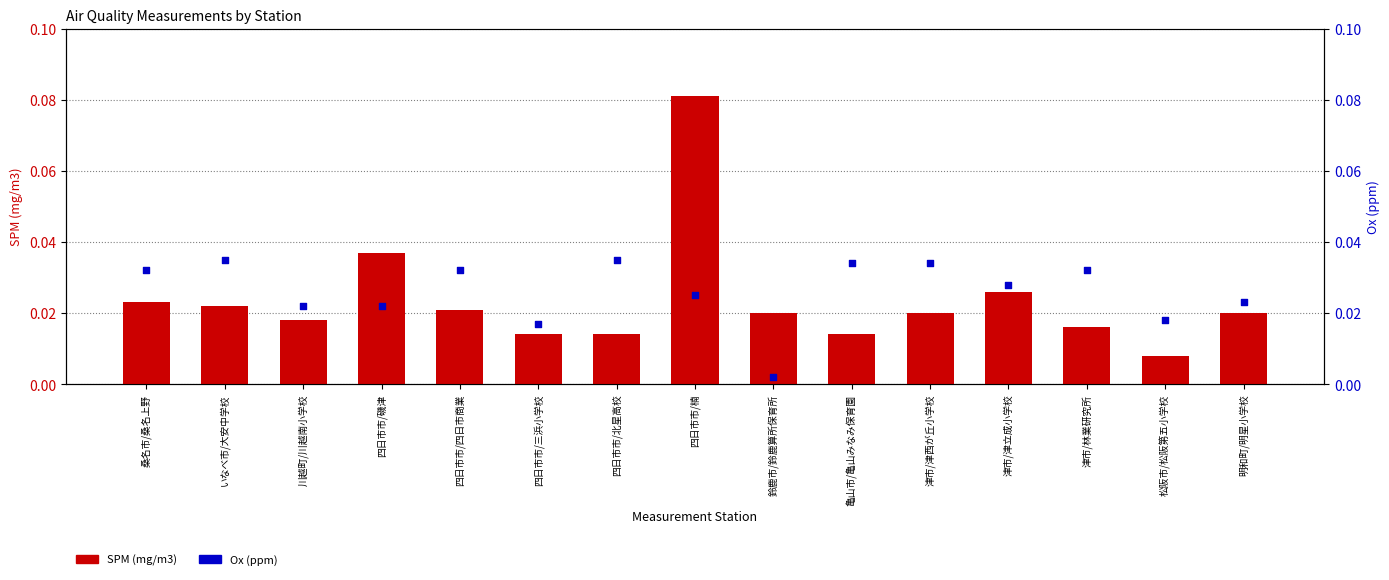

Which series reaches the minimum Y coordinate?

Ox(ppm)